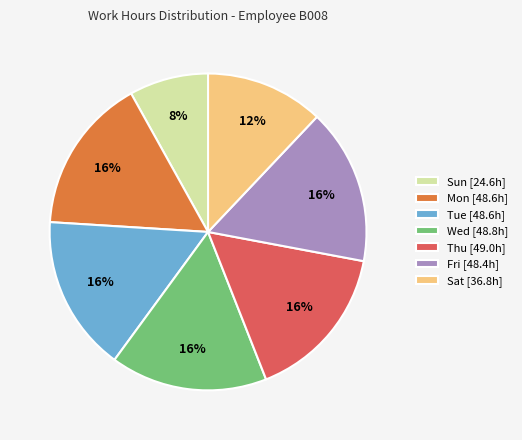

Is there a majority slice in this chart?

No